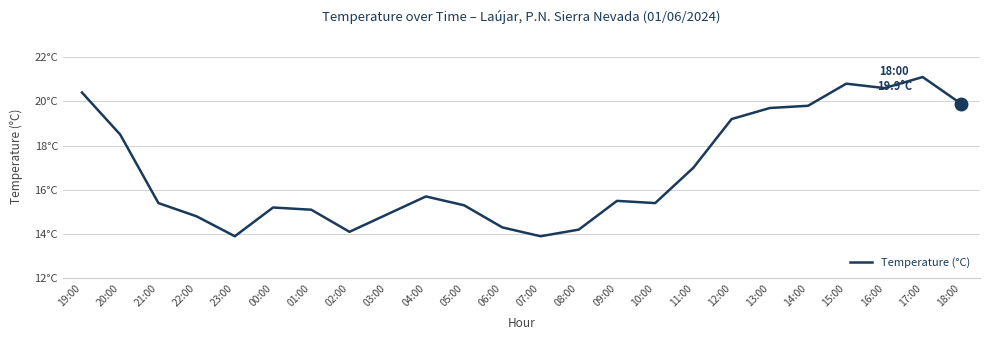

Does the chart display data point markers on the line(s)?

No